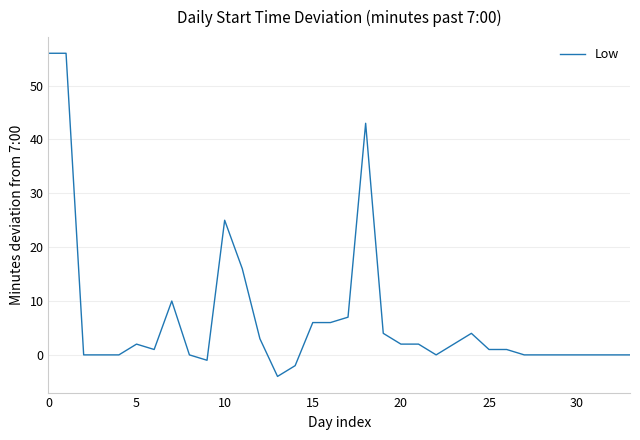

What is the smallest value displayed?

-4